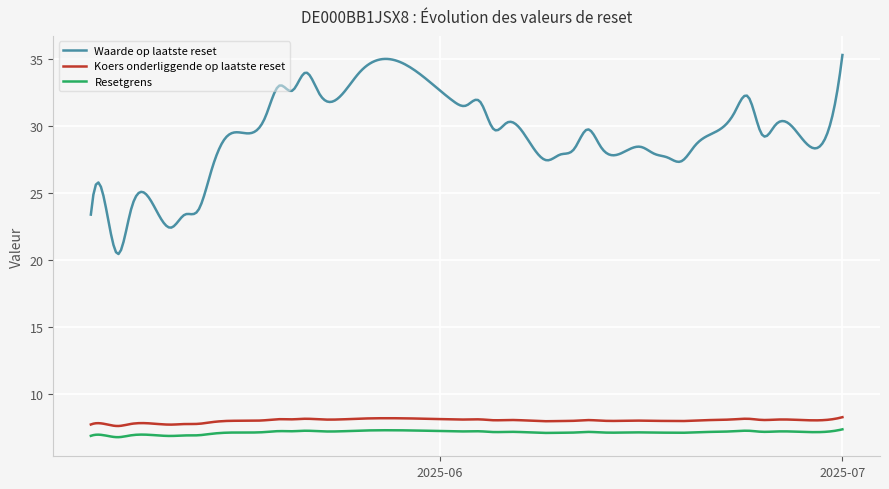

True or false: Koers onderliggende op laatste reset and Resetgrens cross at least once.

False